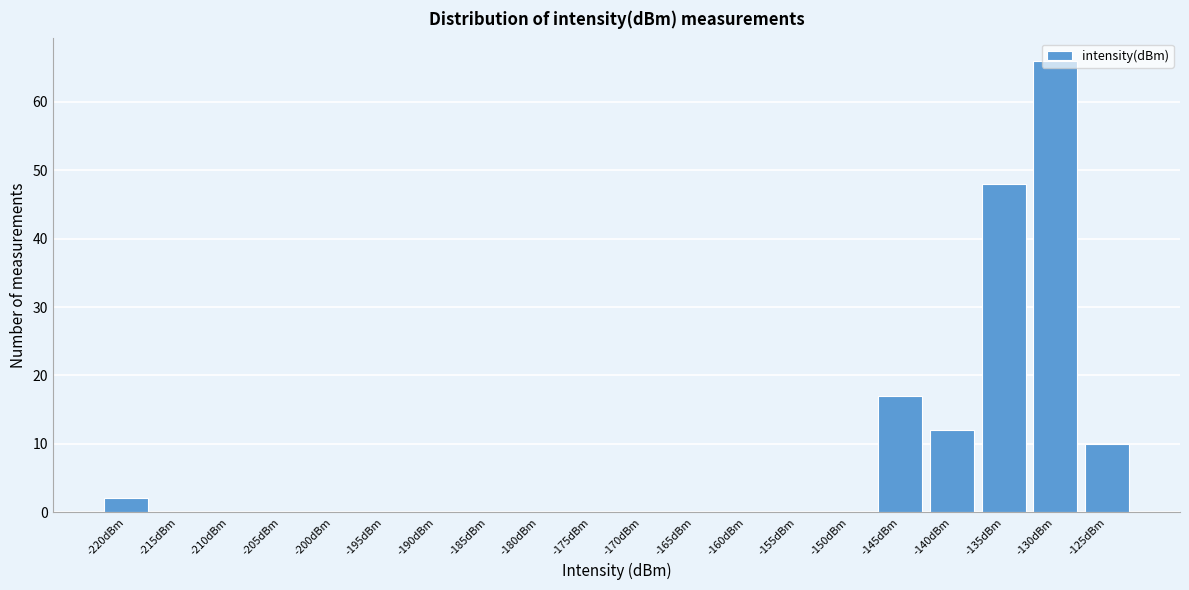

True or false: the data shows 46 at -150dBm.

False